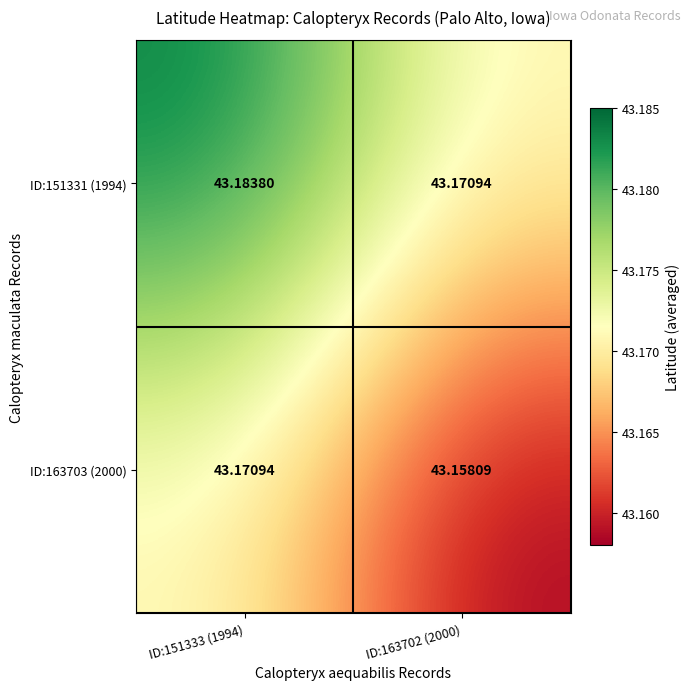

Count the number of categories in the chart.

2